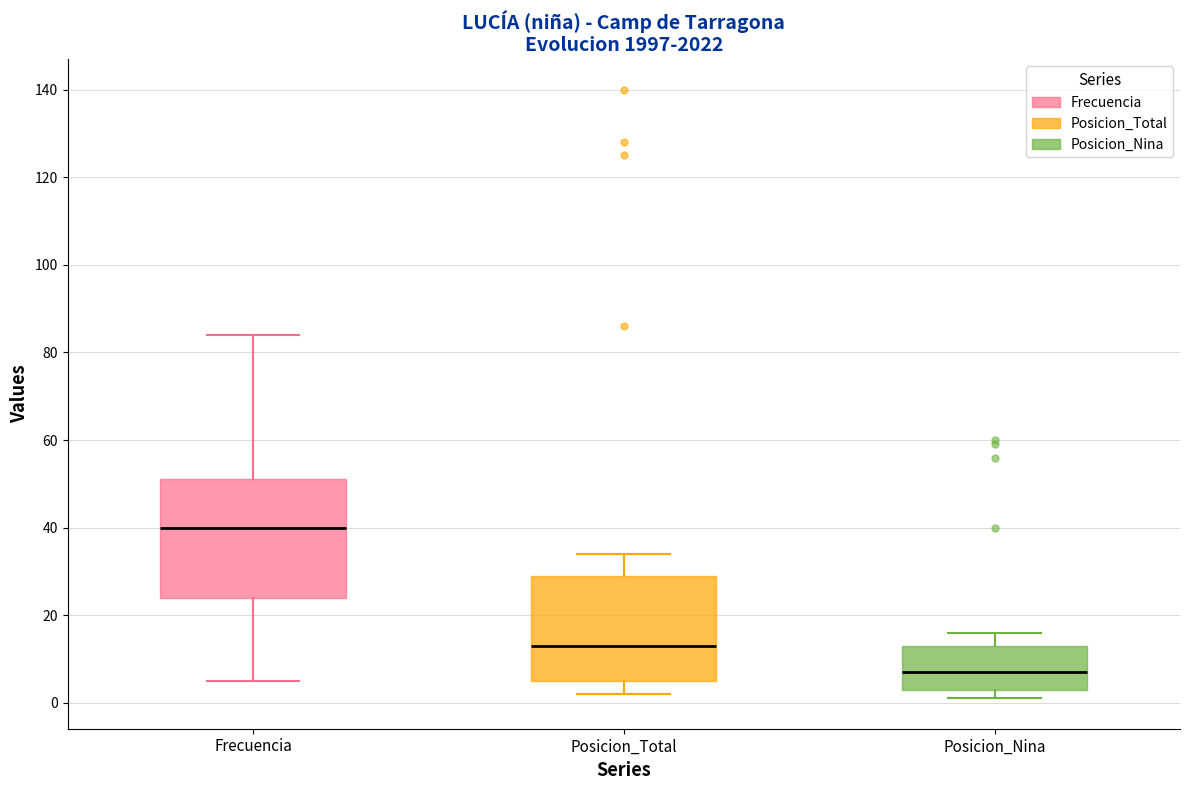

Which box is the tallest, from its lower edge to its upper edge?

Frecuencia